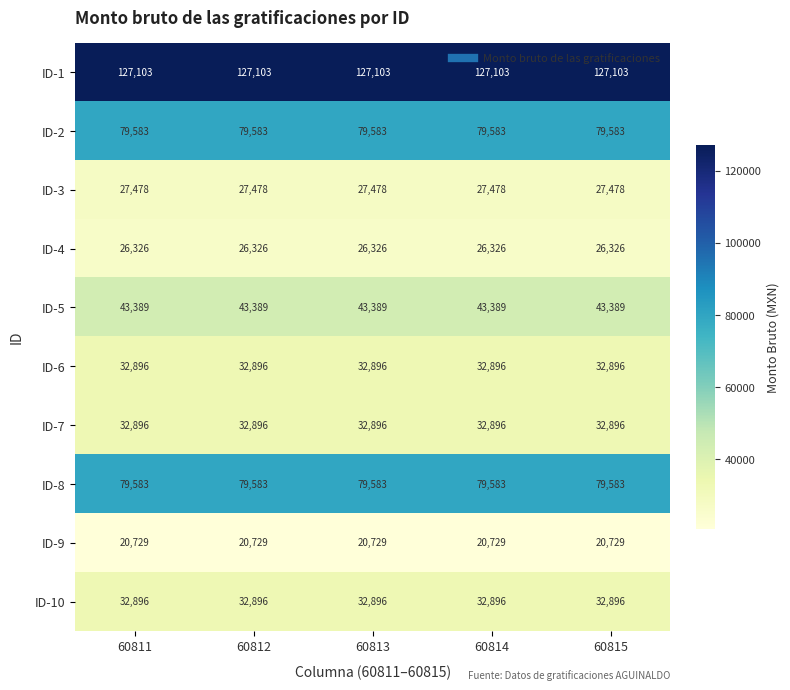

What is the spread (max minus min) of values at 60811?

106374